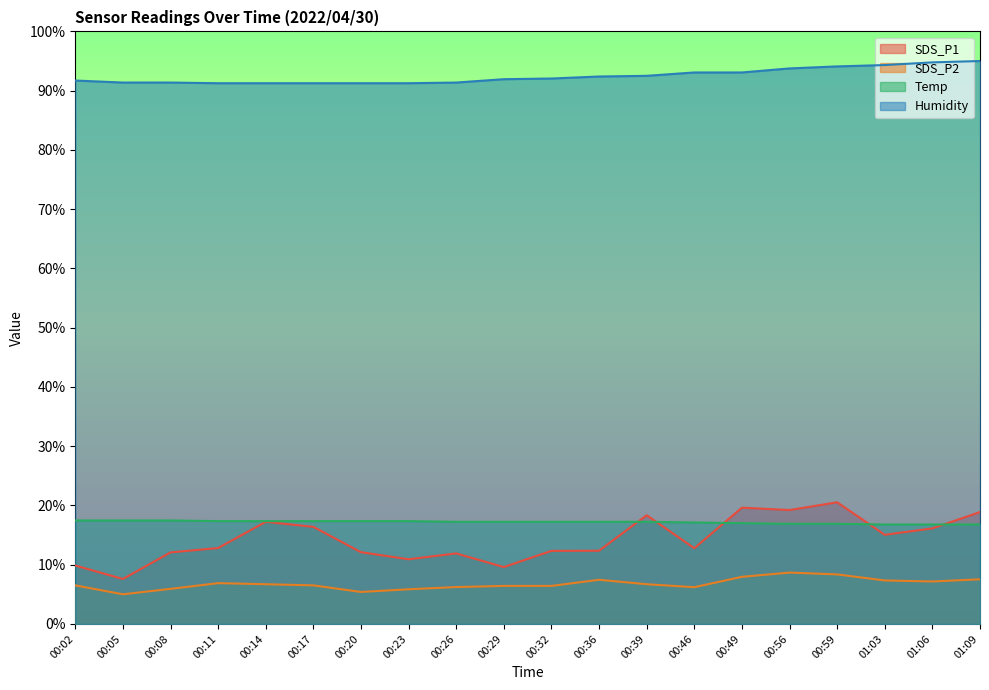

What are all the series names shown in the legend?

SDS_P1, SDS_P2, Temp, Humidity